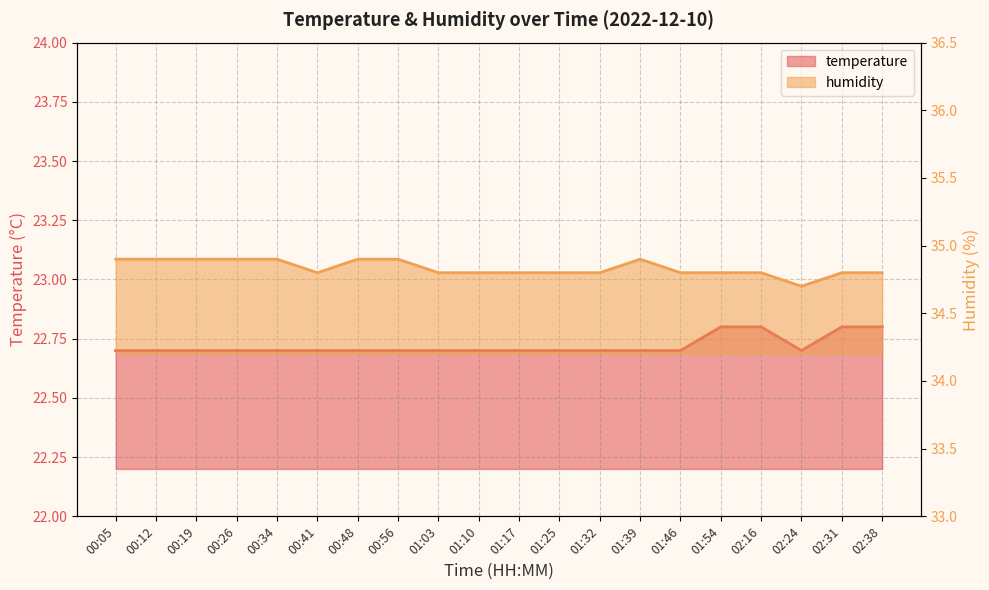

The temperature series shows 38.5 at 01:25. True or false?

False